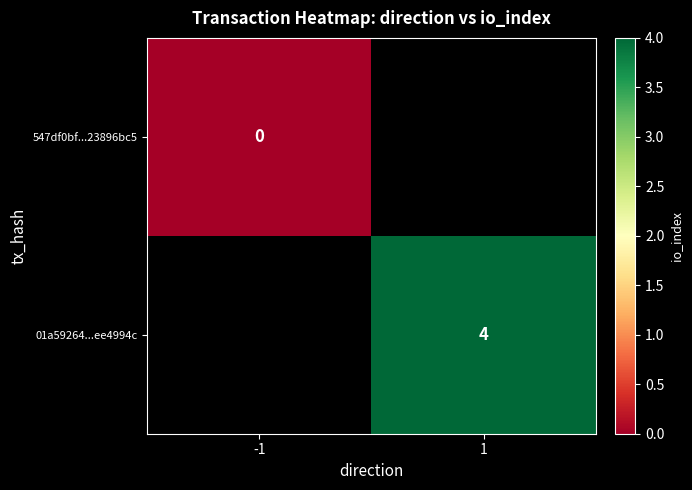

How many series are shown in this chart?

2